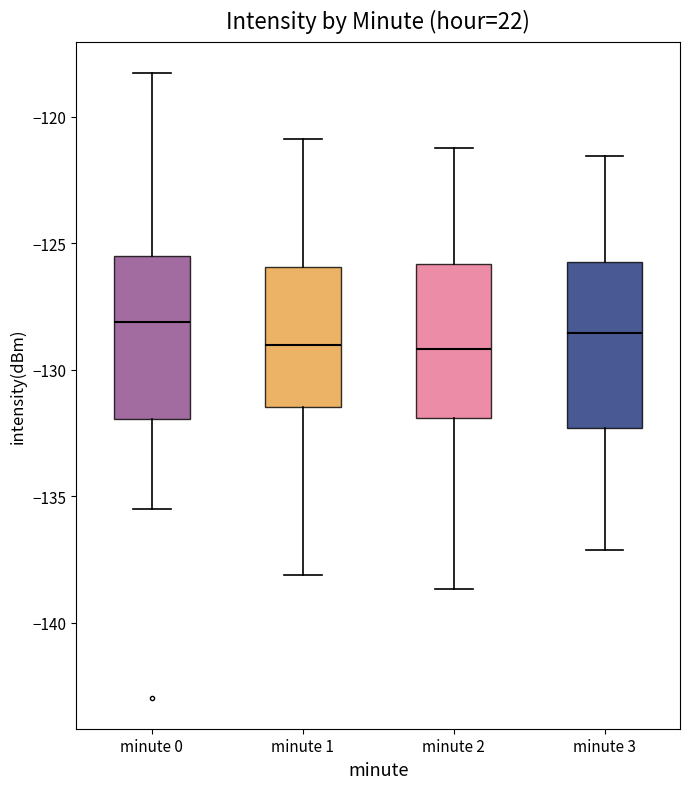

Where does the median line of the box for minute 3 sit on the y-axis? The values are not printed on the chart, so give them approximately, as read against the axis.

-128.5